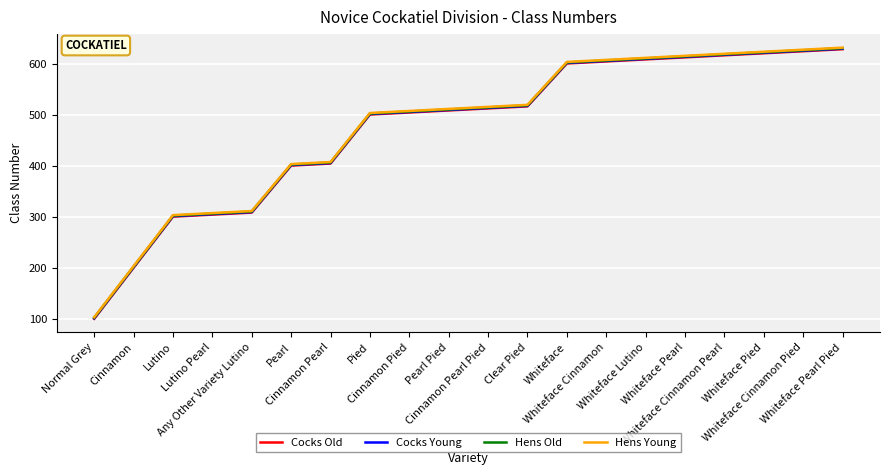

What is the difference between the Cocks Old values at Whiteface Lutino and Lutino?

308